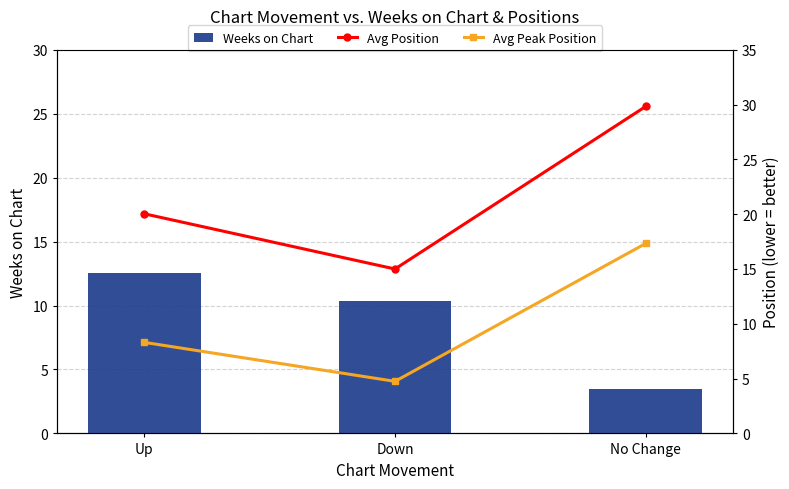

Which series has the largest total across all categories?

Avg Position